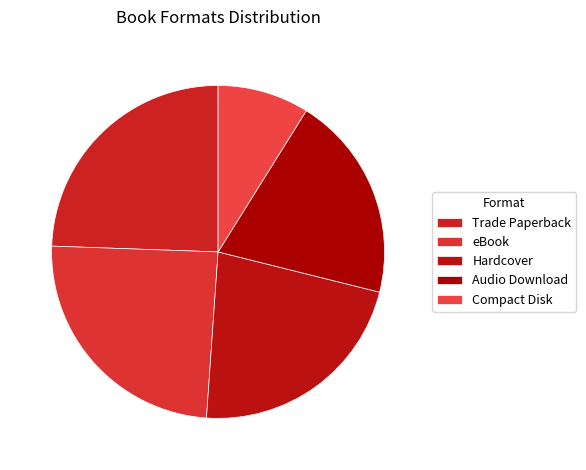

Count the number of slices in the pie.

5